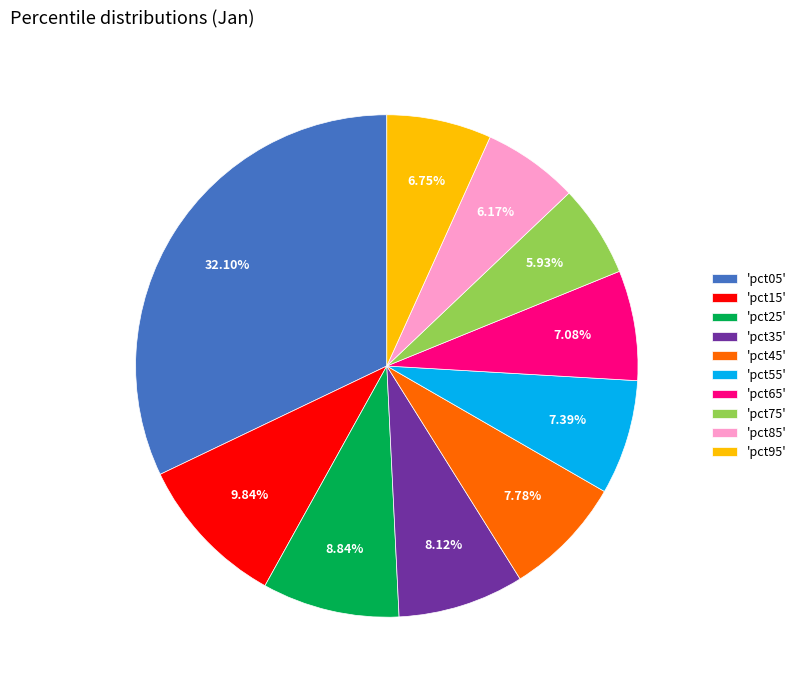

Between 'pct35' and 'pct95', which is larger?

'pct35'